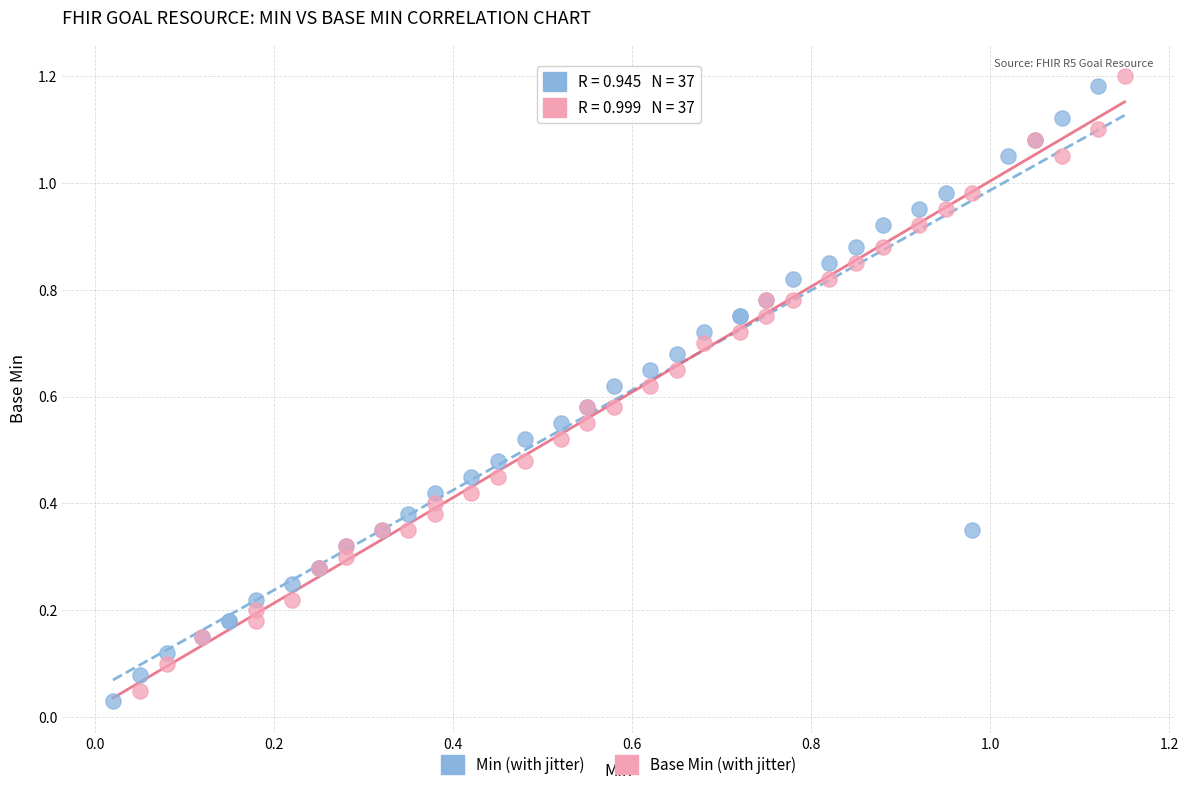

Which series reaches the minimum Y coordinate?

Min (with jitter)